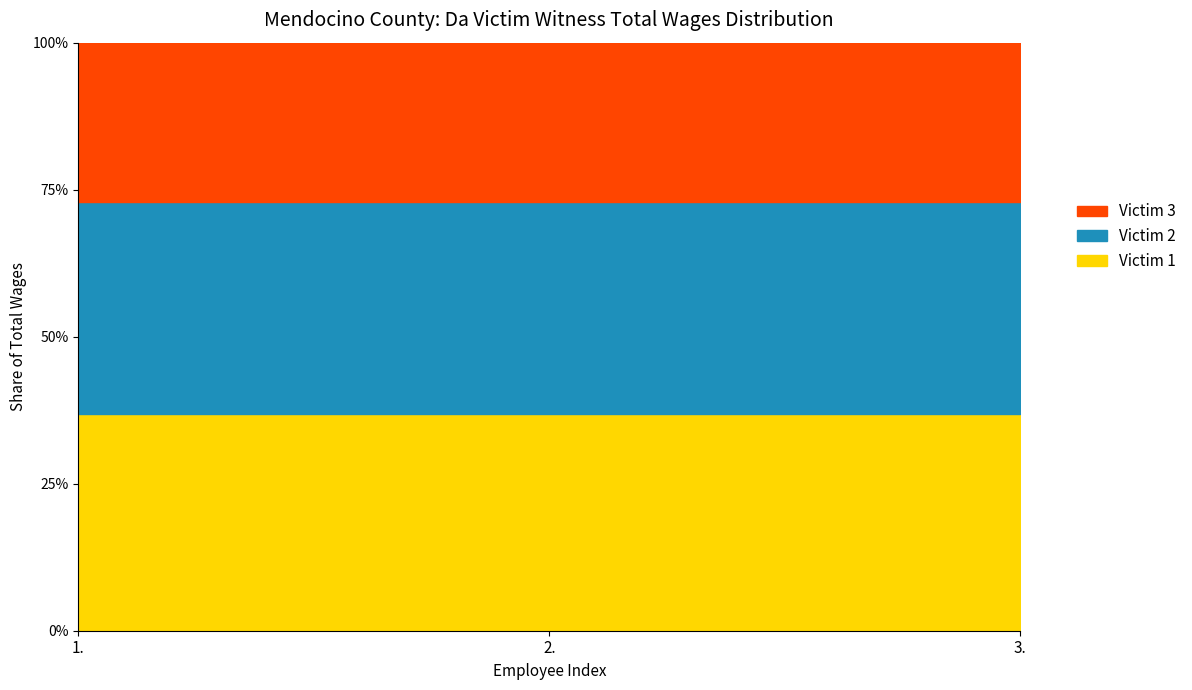

Reading left to right, what are all the values shown in this chart?

40822	39774	30063